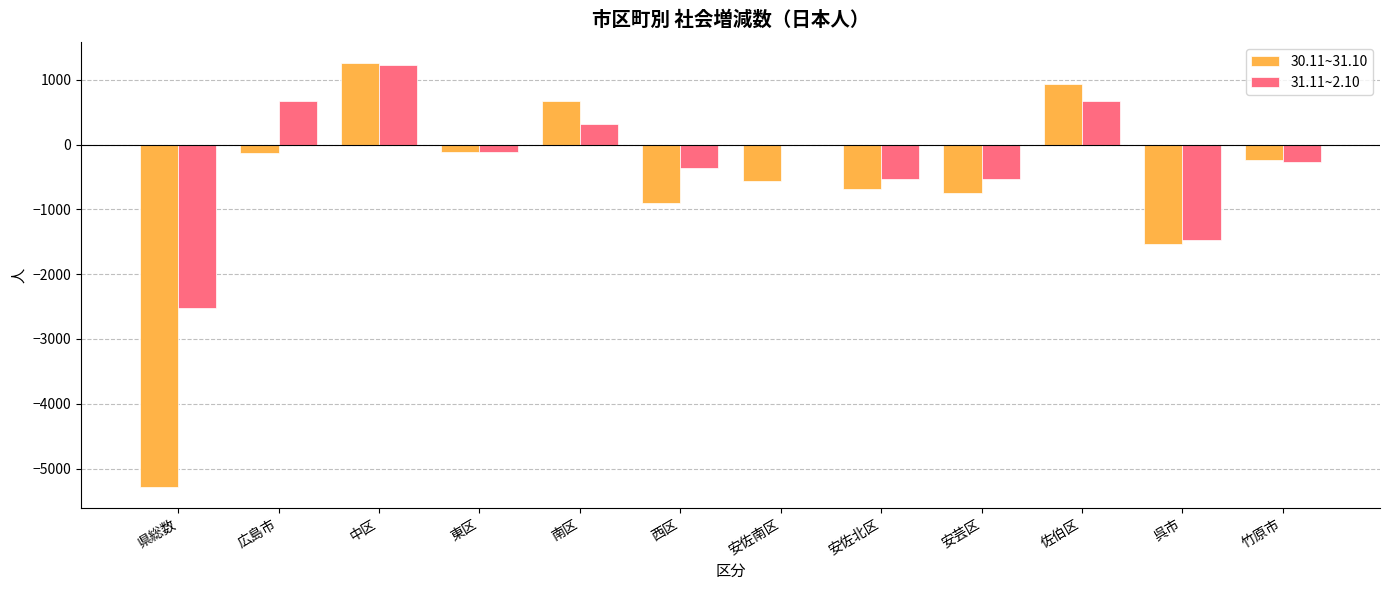

The value of 31.11~2.10 at 安佐北区 is -531. True or false?

True